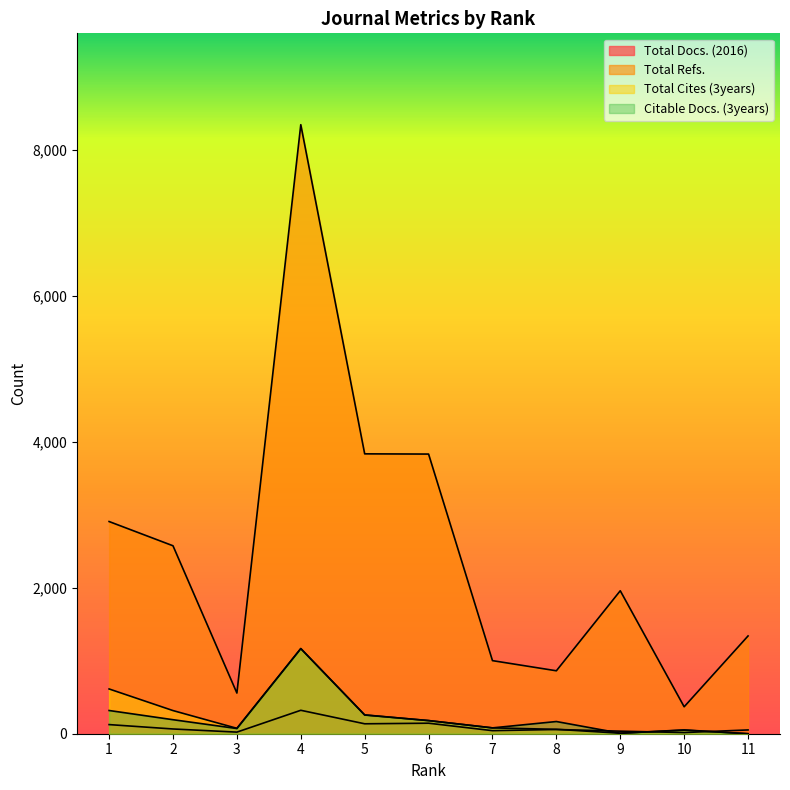

Between 11 and 2, which is larger?

2